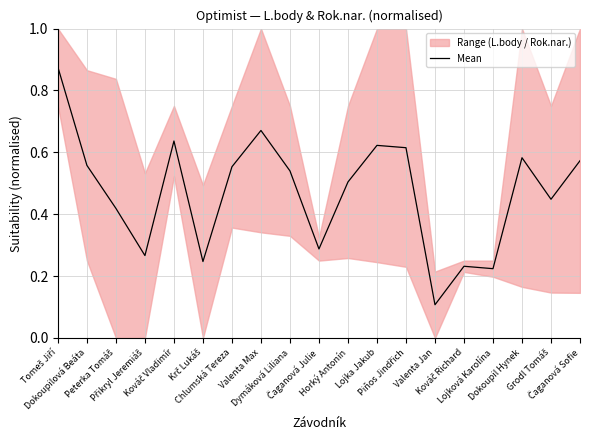

Between Dokoupil Hynek and Dymáková Liliana, which is larger?

Dokoupil Hynek